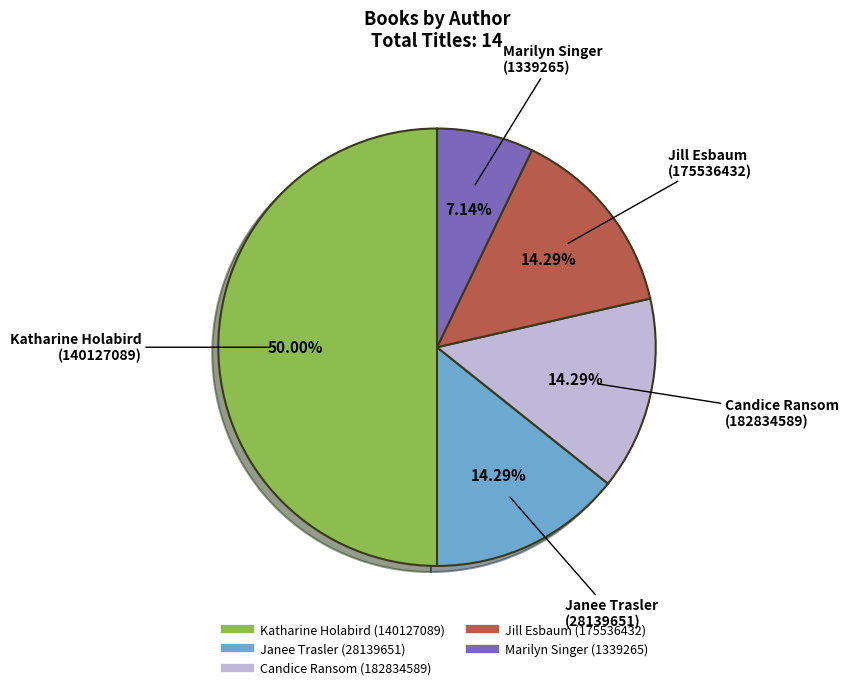

To the nearest percent, what is the difference between the Candice Ransom (182834589) and Marilyn Singer (1339265) slice percentages?

7%